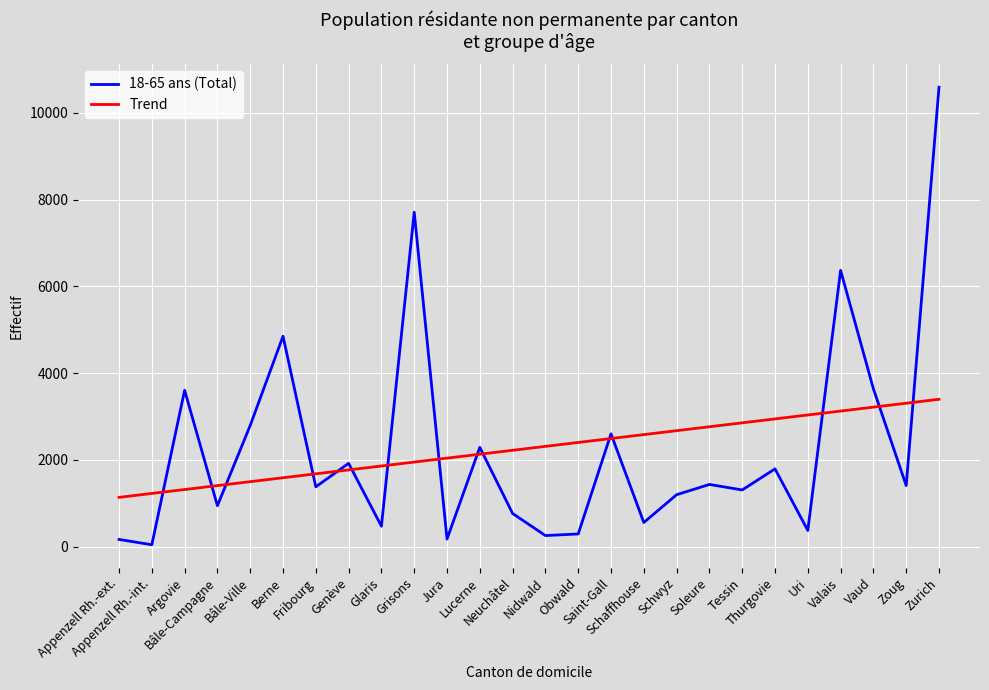

What is the average value of the 18-65 ans (Total) series?

2265.8